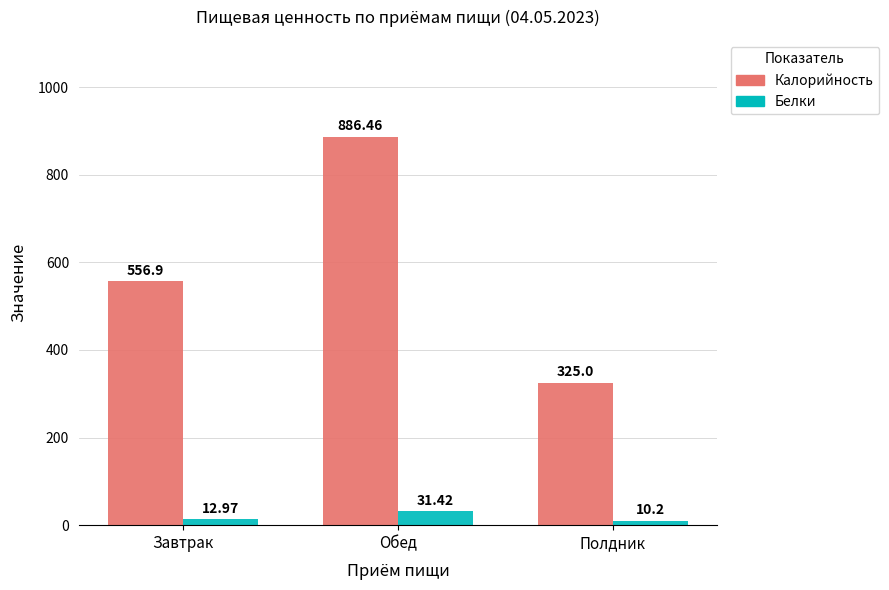

What is the difference between the Белки values at Полдник and Завтрак?

2.8